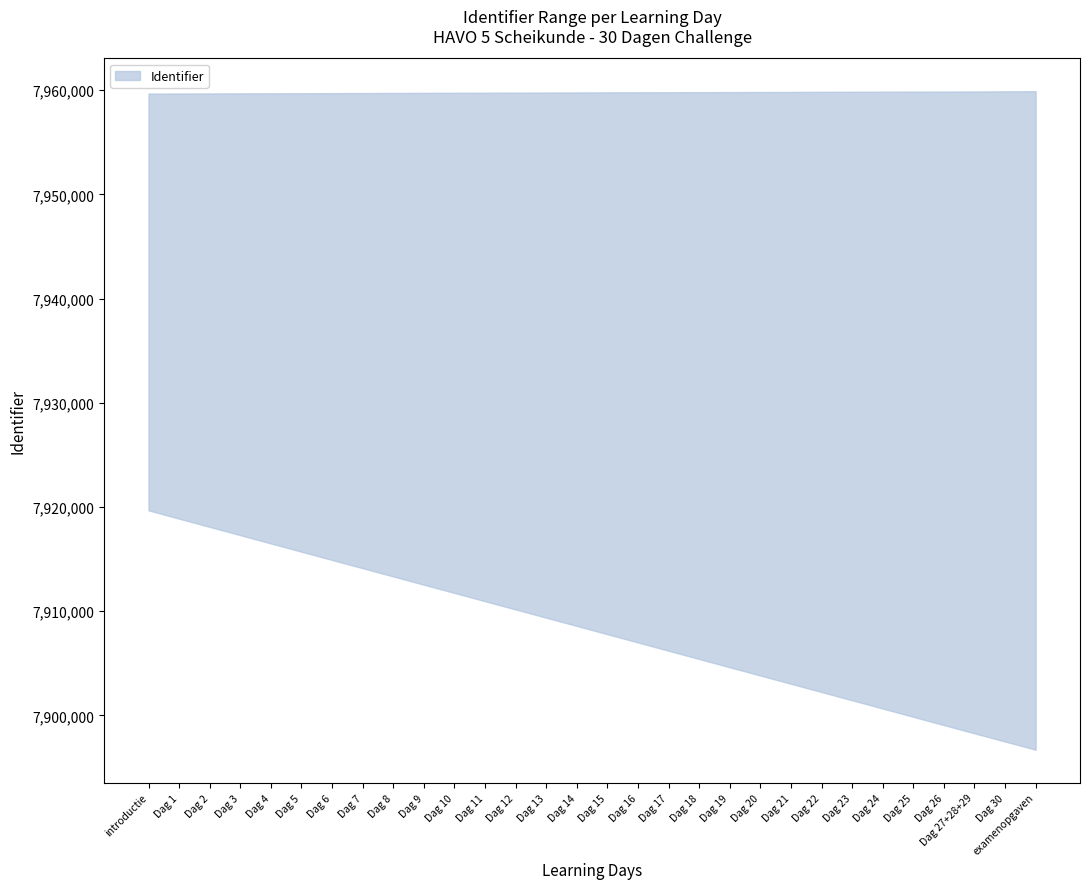

Rank the categories by value from highest to lowest.

examenopgaven, Dag 30, Dag 27+28+29, Dag 26, Dag 25, Dag 24, Dag 23, Dag 22, Dag 21, Dag 20, Dag 19, Dag 18, Dag 17, Dag 16, Dag 15, Dag 14, Dag 13, Dag 12, Dag 11, Dag 10, Dag 9, Dag 8, Dag 7, Dag 6, Dag 5, Dag 4, Dag 3, Dag 2, Dag 1, introductie